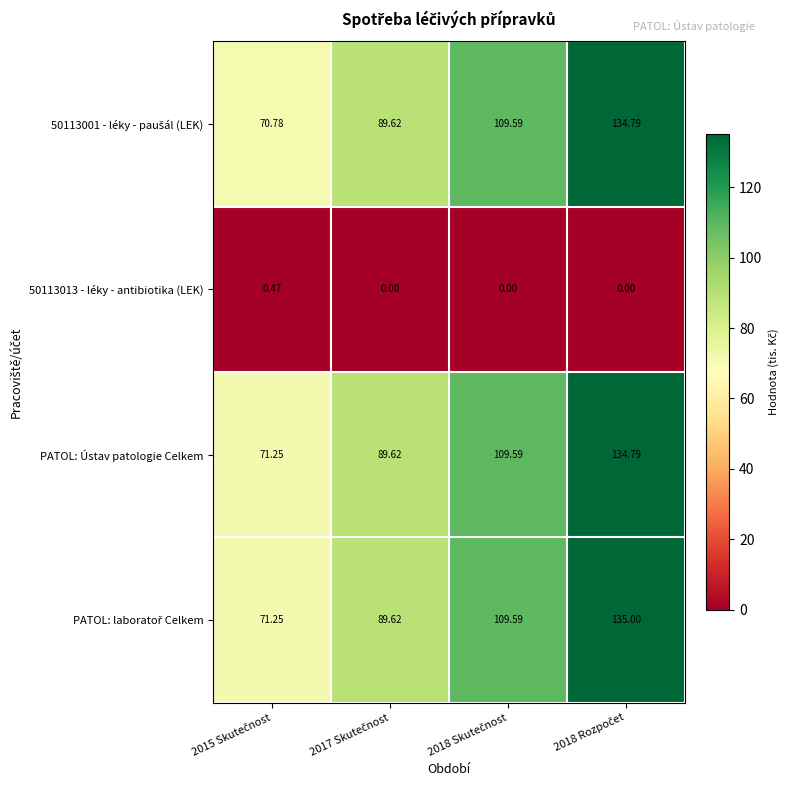

What is the total value across all series at 2018 Skutečnost?

328.8